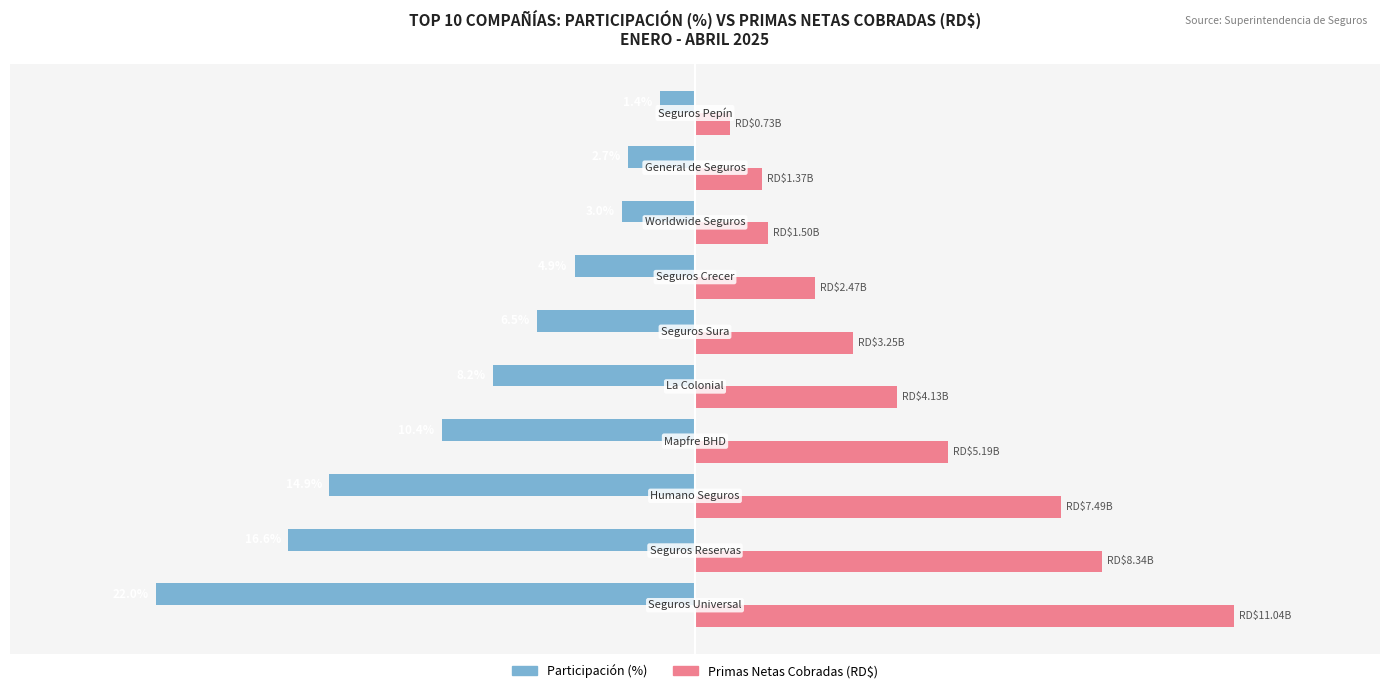

Rank the series by their average value, from highest to lowest.

Primas Netas Cobradas (RD$), Participación (%)